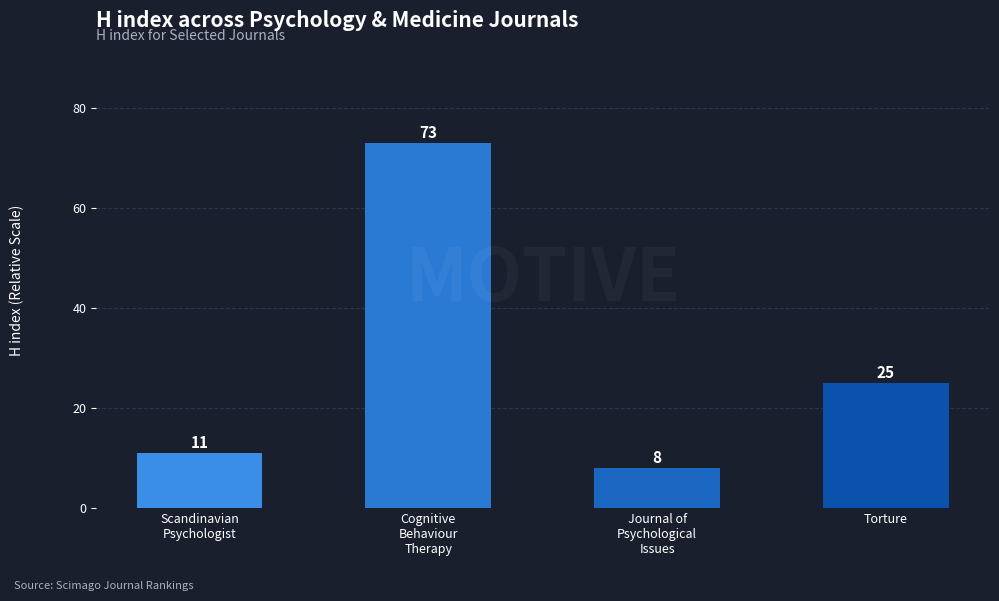

What is the label of the 2nd bar from the right?

Journal of
Psychological
Issues